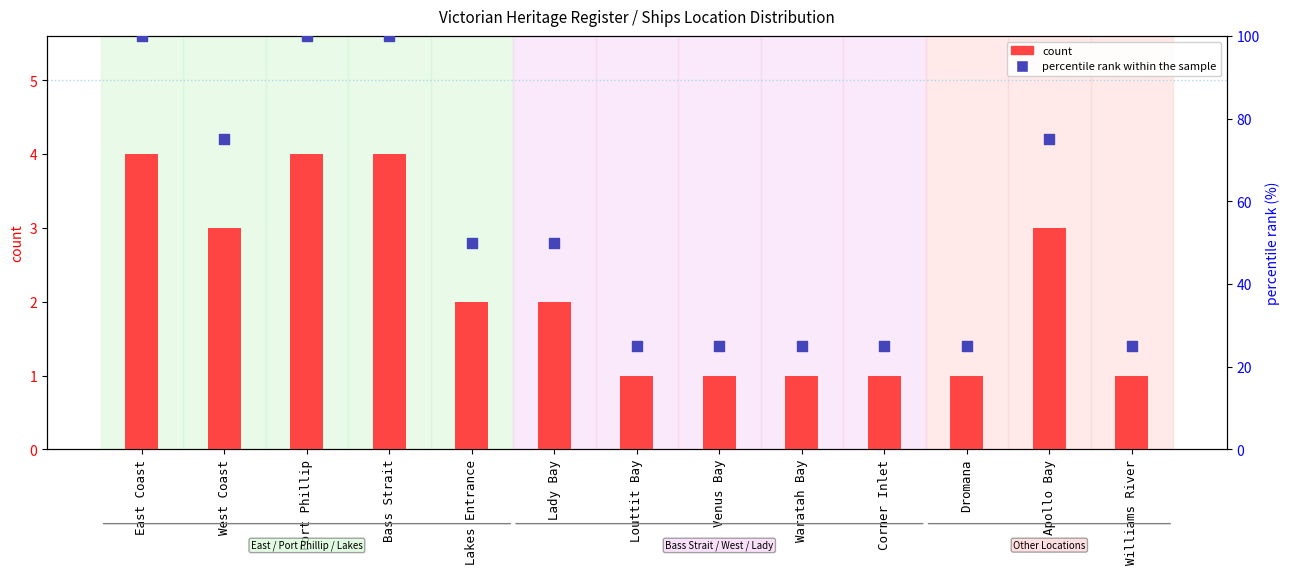

Which series has the largest Y range (max minus min)?

percentile rank within the sample